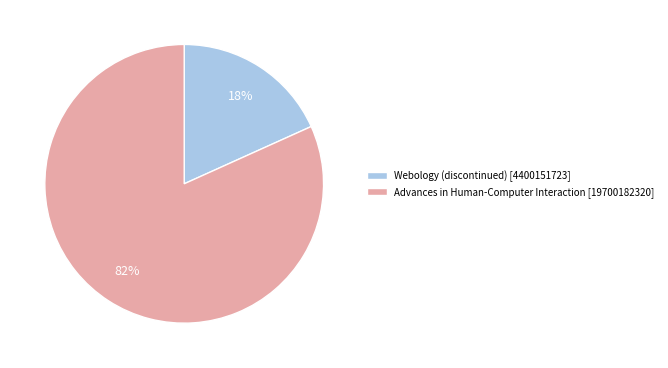

Which category has the smallest portion of the pie?

Webology (discontinued)